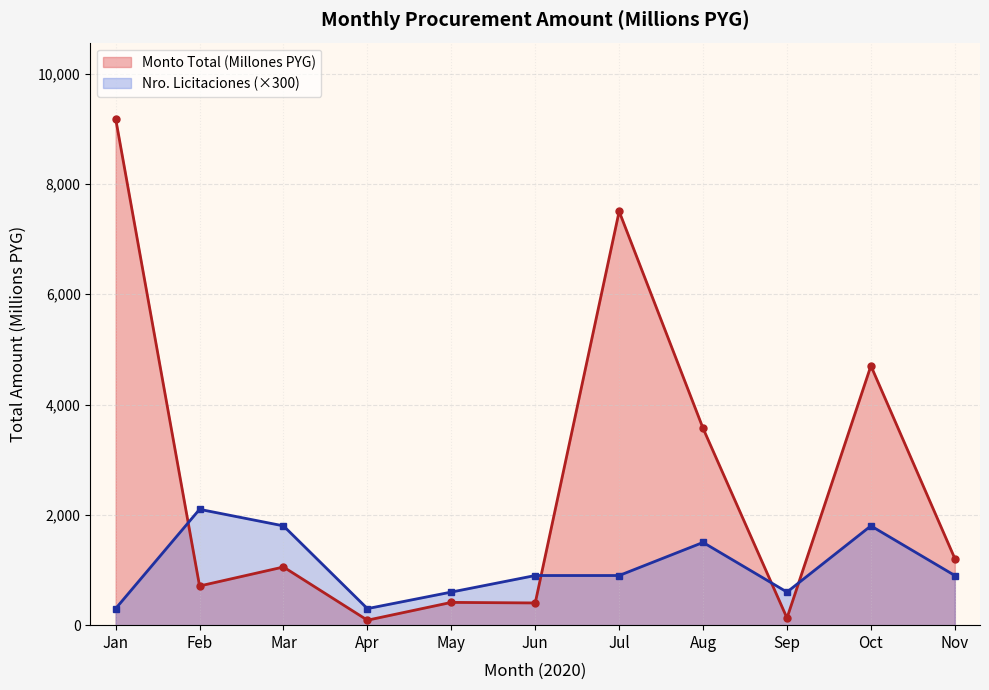

Which series changed the most between Jan and Aug?

Monto Total (Millones PYG)